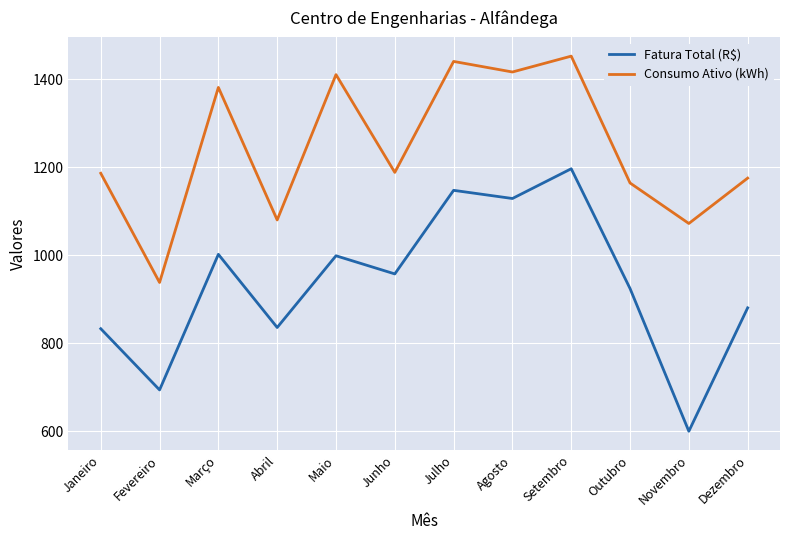

What is the average value of the Consumo Ativo (kWh) series?

1241.8